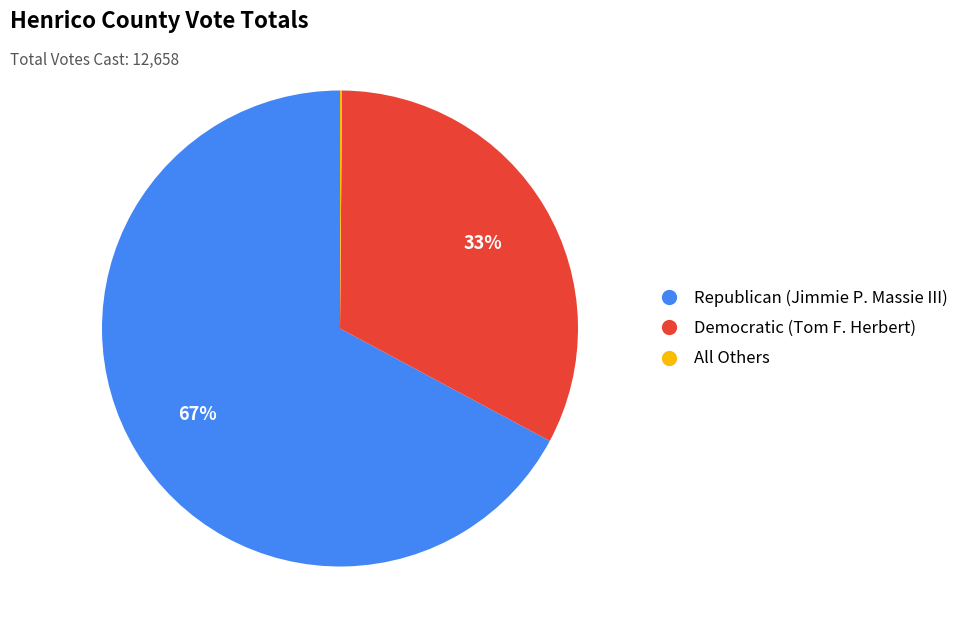

The Democratic (Tom F. Herbert) slice represents 42% of the pie. True or false?

False